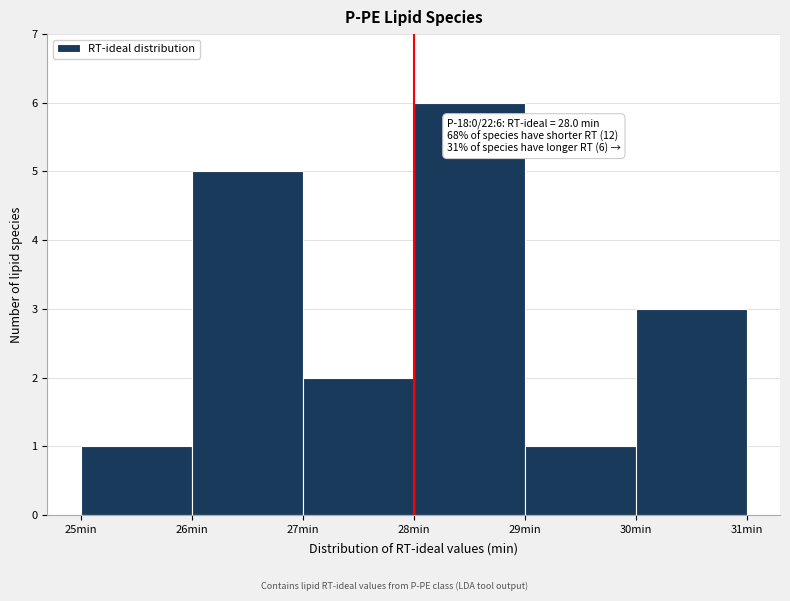

Which range on the x-axis has the tallest bar?

28 to 29